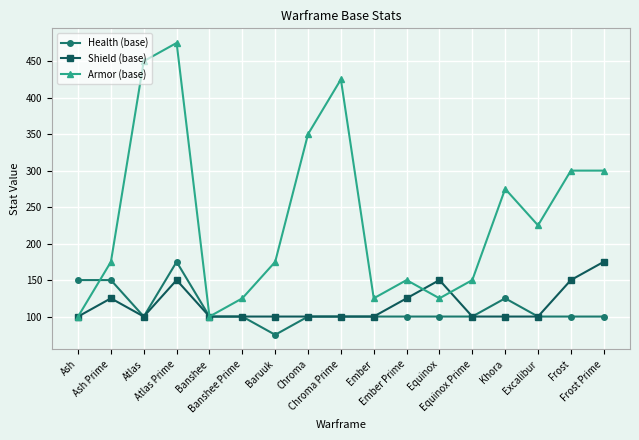

What is the value of the Armor (base) point at the 9th from the left?

425